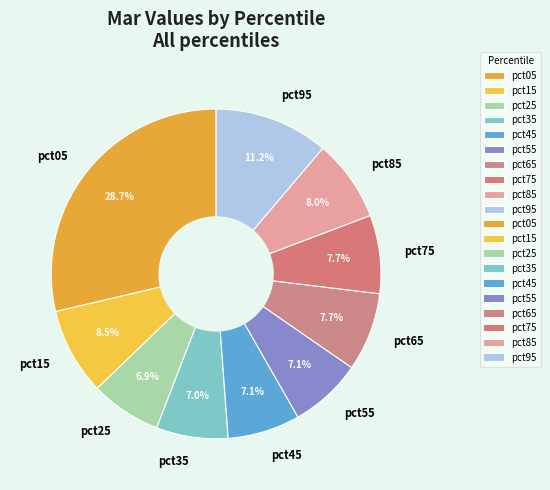

To the nearest percent, what percentage of the pie is pct75?

8%